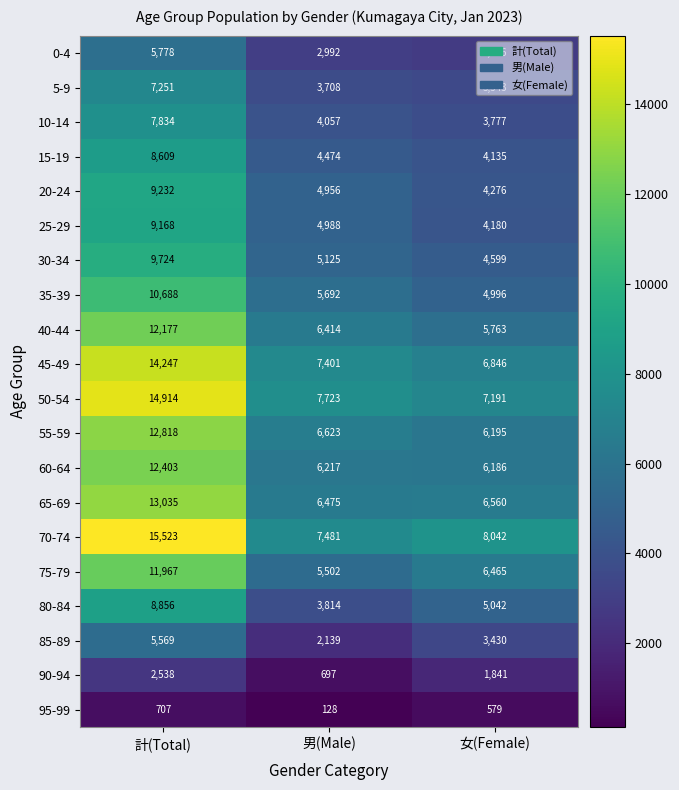

Which series has the largest range (max minus min)?

70-74